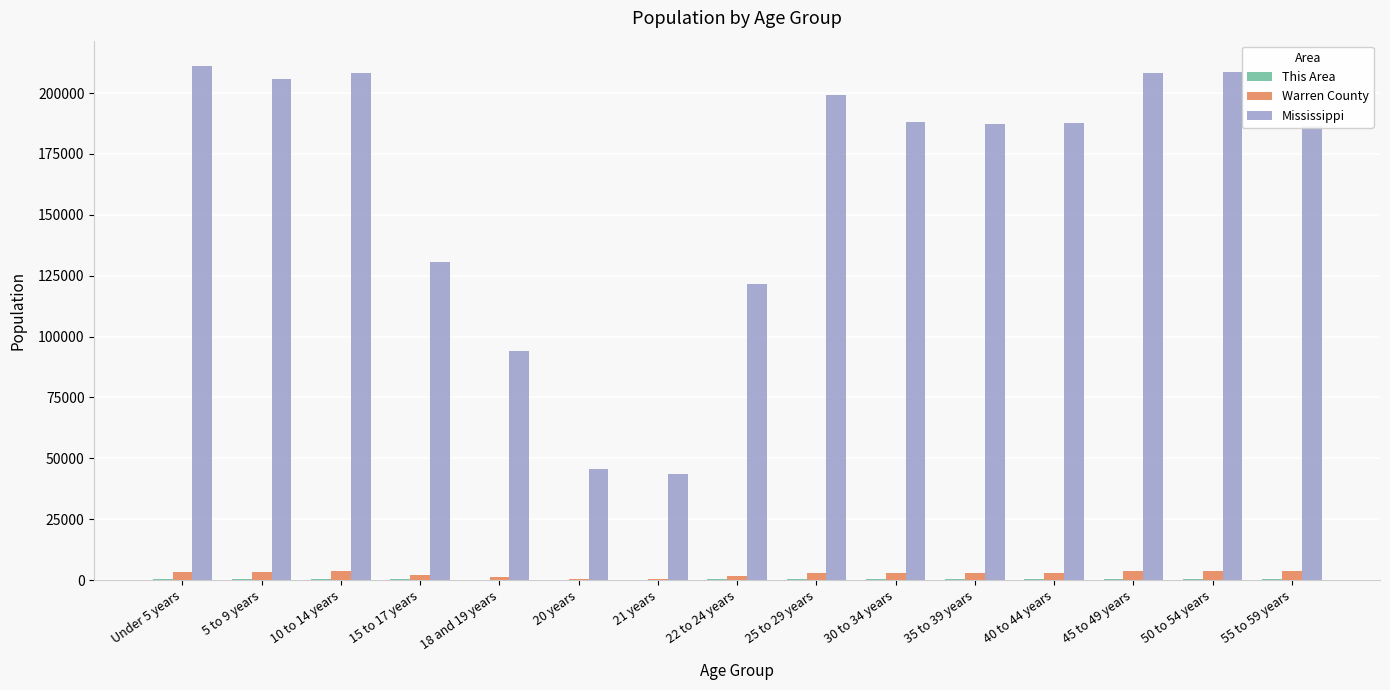

Between 20 years and 25 to 29 years, which series saw the biggest shift?

Mississippi